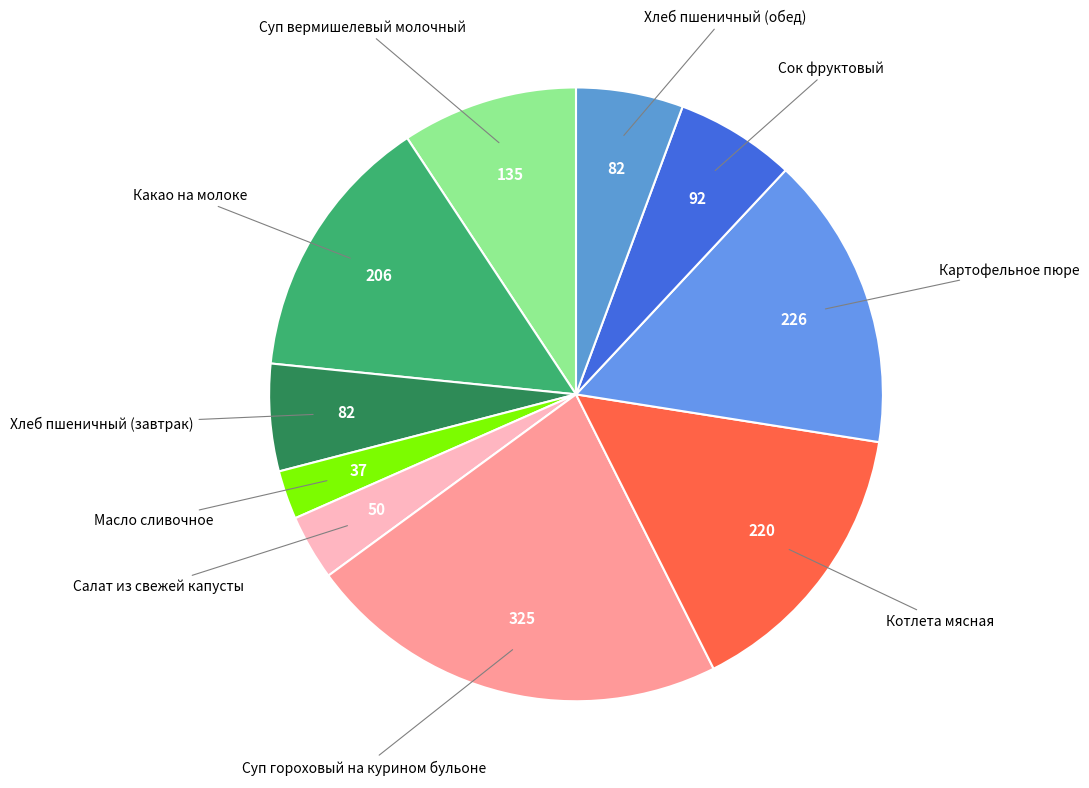

How many slices are in this pie chart?

10